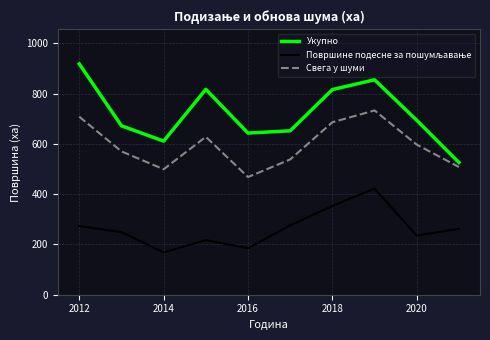

Which series has the largest total across all categories?

Укупно